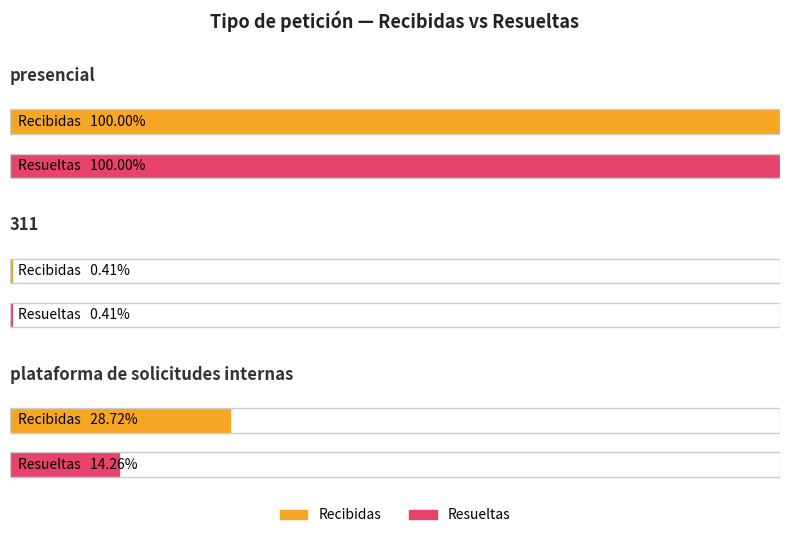

How many distinct data groups are displayed?

2